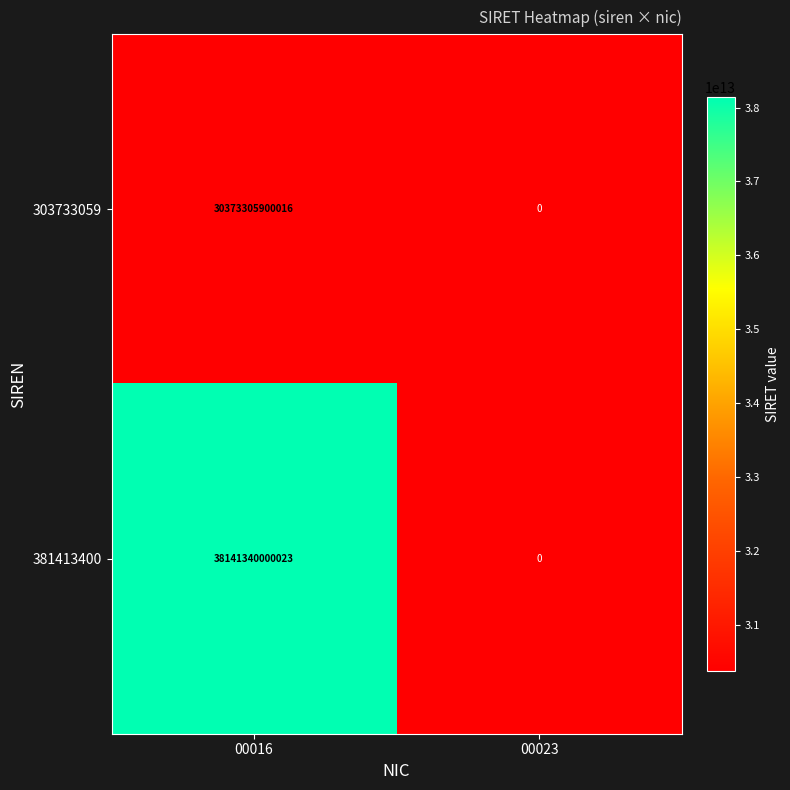

True or false: 381413400 has a value of 12092219345532 at 00023.

False